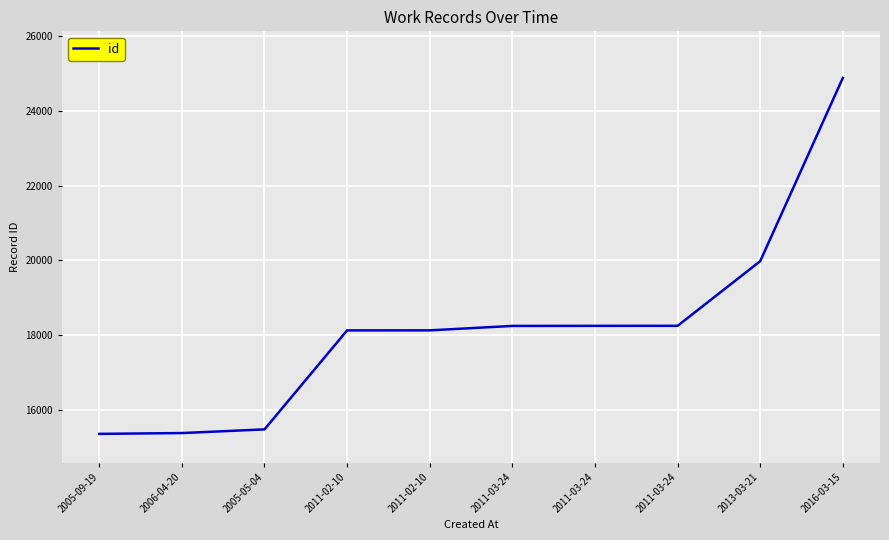

What is the maximum value shown in the chart?

24878